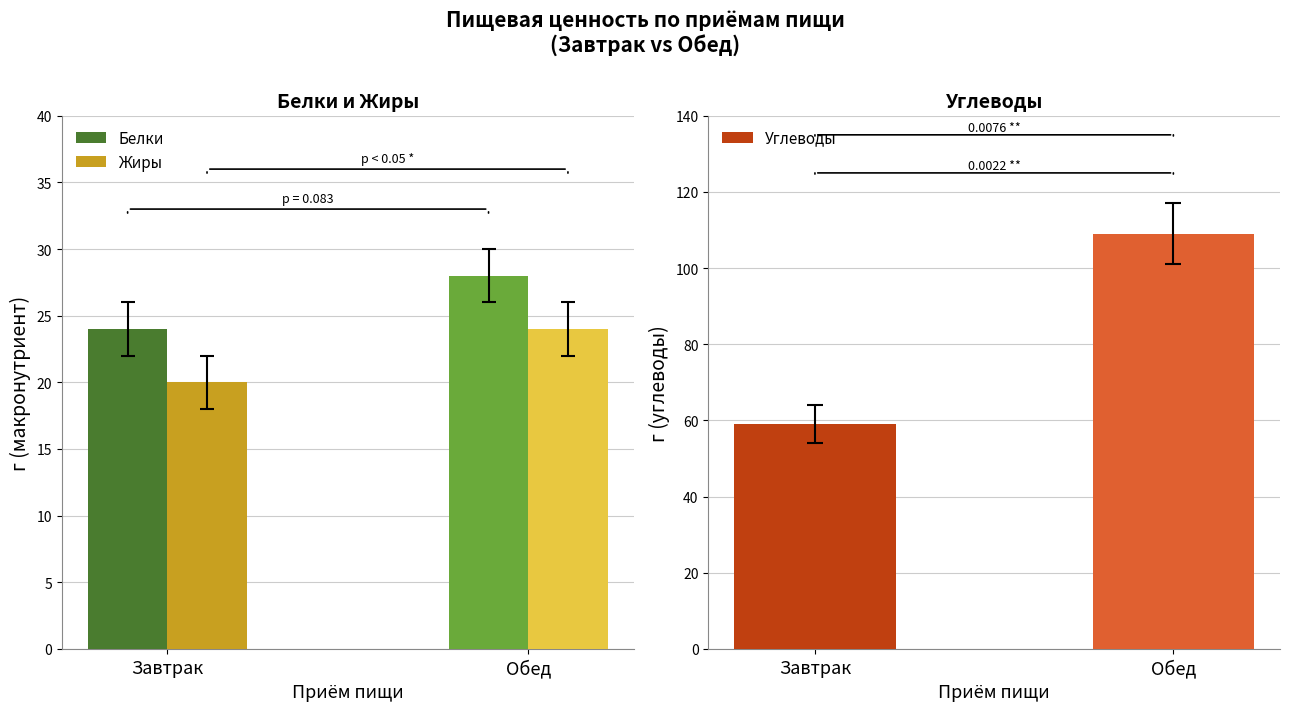

True or false: Белки has a value of 37 at Завтрак.

False